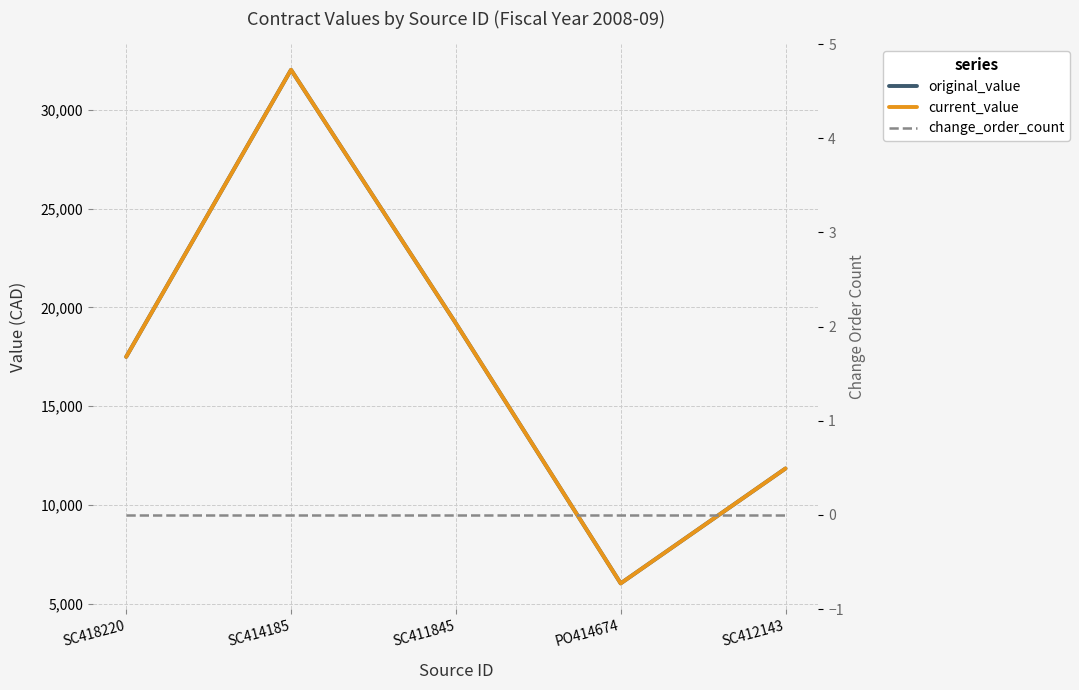

At which category does the chart reach its peak across all series?

SC414185